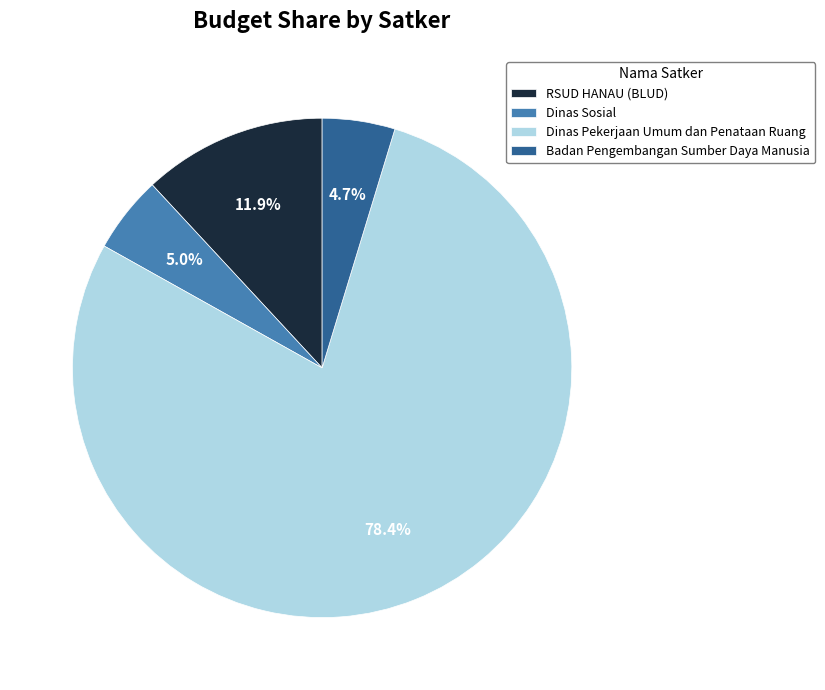

Is it true that RSUD HANAU (BLUD) is 24% of the pie?

False